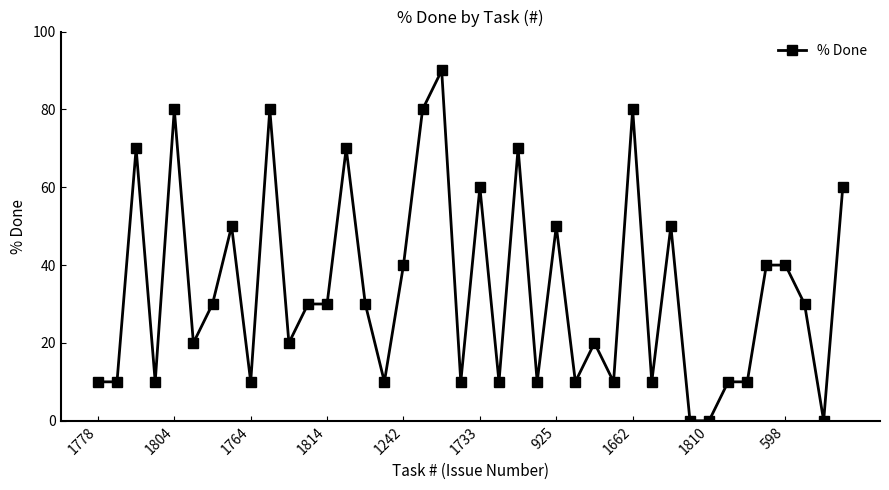

What is the difference between the maximum and minimum values?

90